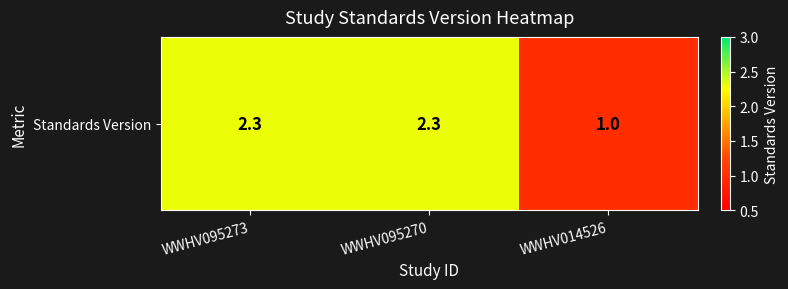

What value does the data have at WWHV095273?

2.3